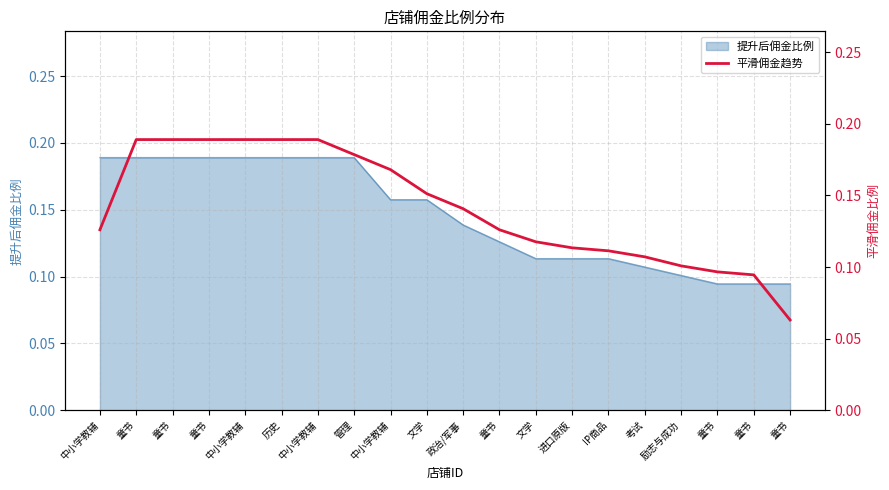

What is the difference between the maximum and minimum values?

0.1